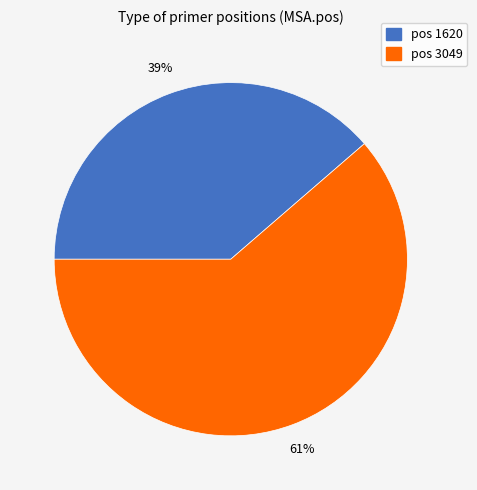

Is there a majority slice in this chart?

Yes